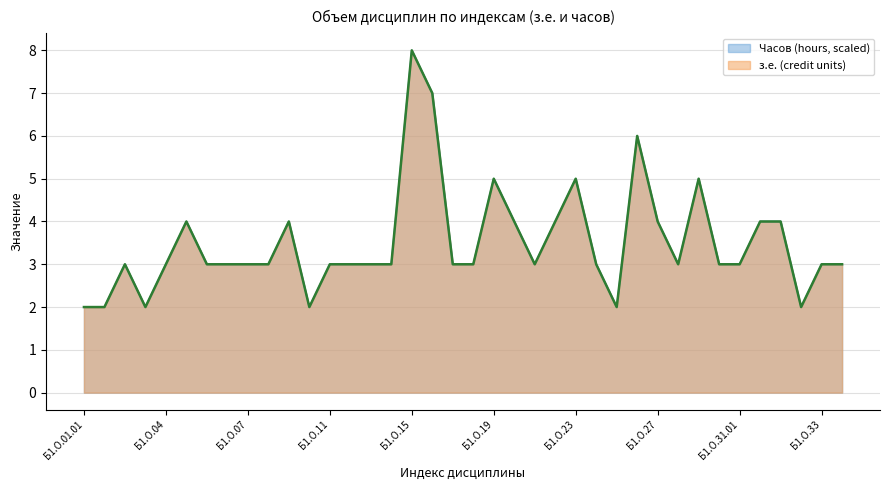

List the labels in order of Часов (hours) value, smallest first.

Б1.О.01.01, Б1.О.01.02, Б1.О.03, Б1.О.10, Б1.О.25, Б1.О.32, Б1.О.02, Б1.О.04, Б1.О.05, Б1.О.06, Б1.О.07, Б1.О.08, Б1.О.11, Б1.О.12, Б1.О.13, Б1.О.14, Б1.О.17, Б1.О.18, Б1.О.21, Б1.О.24, Б1.О.28, Б1.О.30, Б1.О.31.01, Б1.О.33, Б1.О.34, Б1.О.04(2), Б1.О.09, Б1.О.20, Б1.О.22, Б1.О.27, Б1.О.31.02, Б1.О.31.02(2), Б1.О.19, Б1.О.23, Б1.О.29, Б1.О.26, Б1.О.16, Б1.О.15